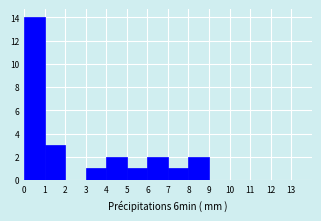

Which range on the x-axis has the tallest bar?

0 to 1